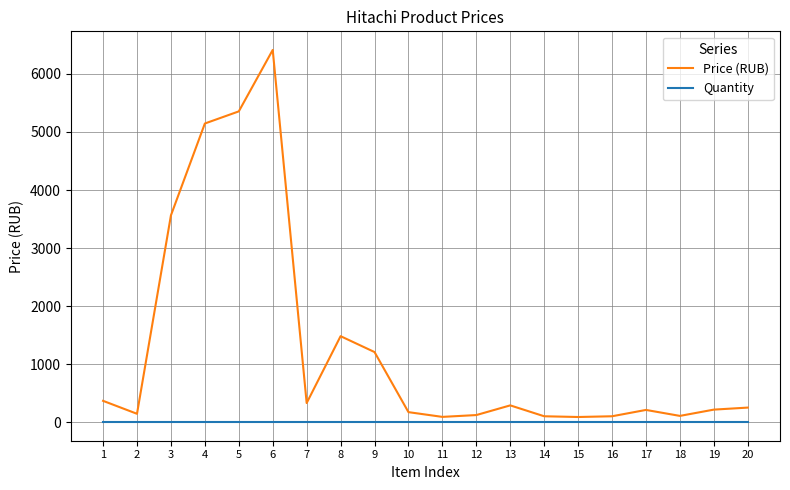

What is the total value across all series at 12?

123.5